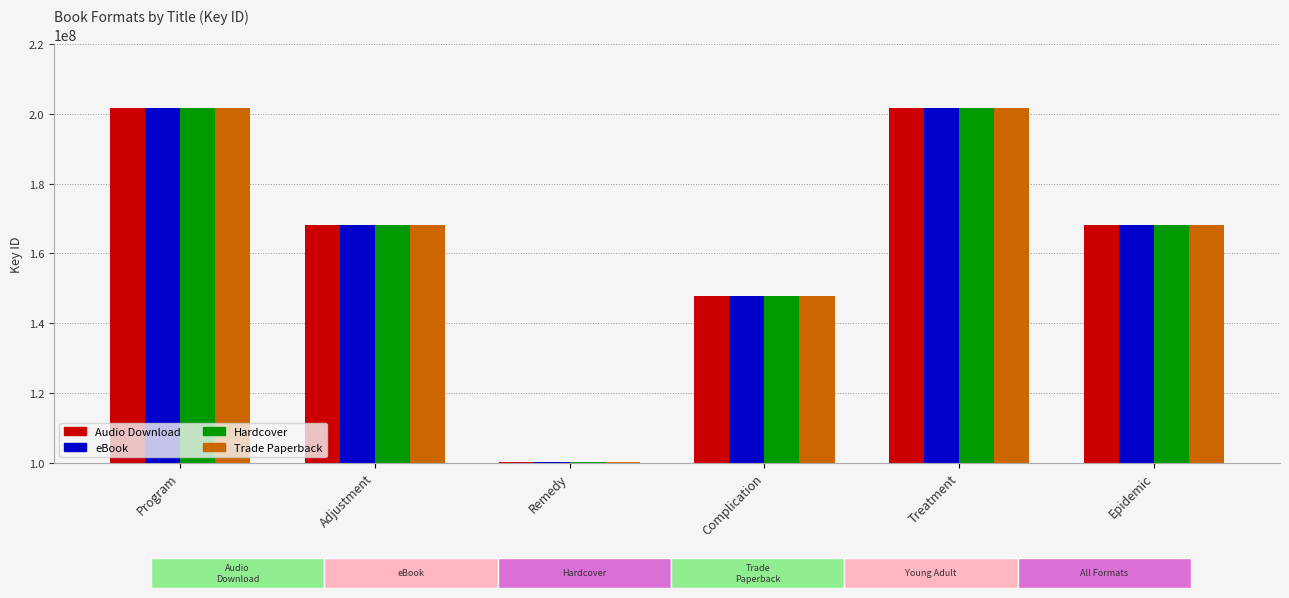

What is the lowest value of the Audio Download series?

100274867